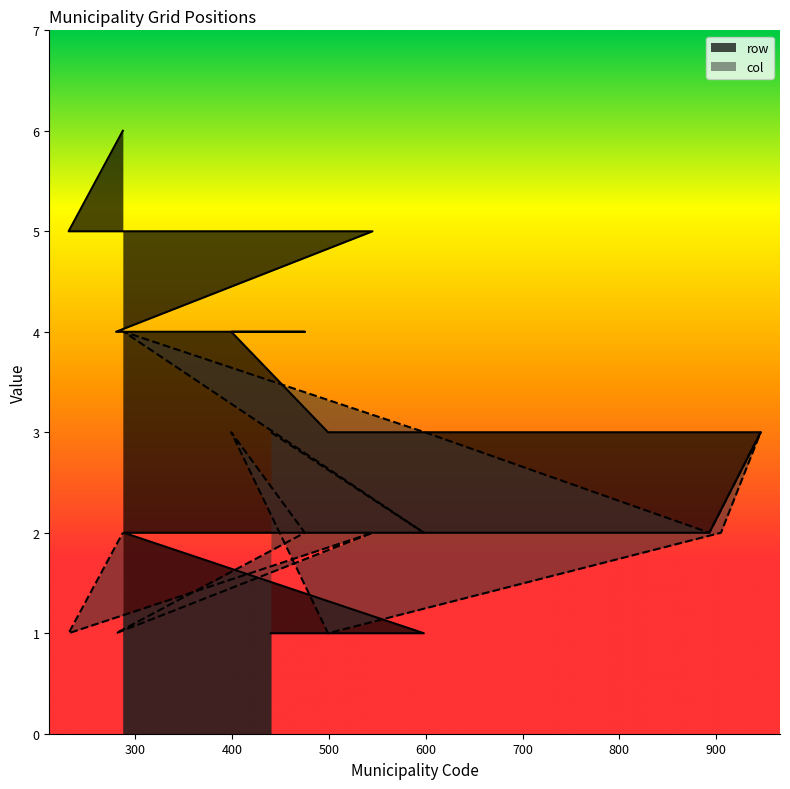

True or false: col has a value of 3 at 598.

False